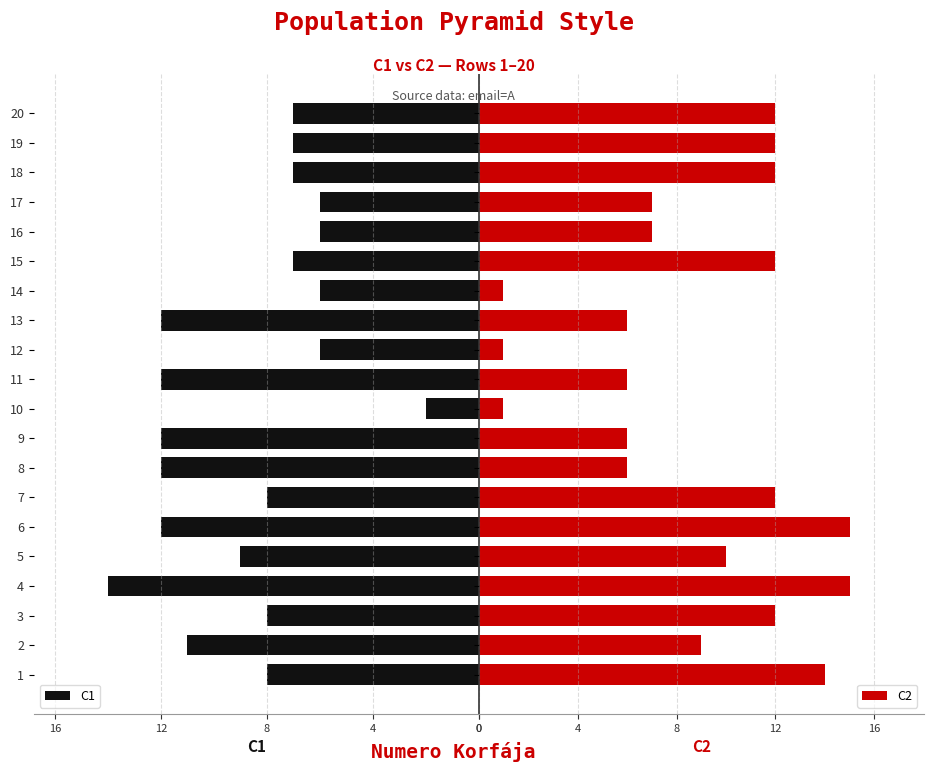

Which has a higher value, 6 or 17?

6